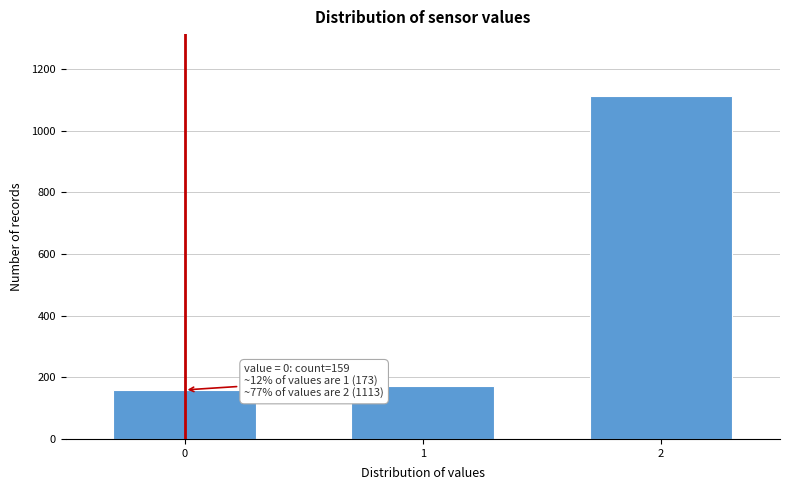

Reading left to right, extract all data points from this chart.

0=159	1=173	2=1113